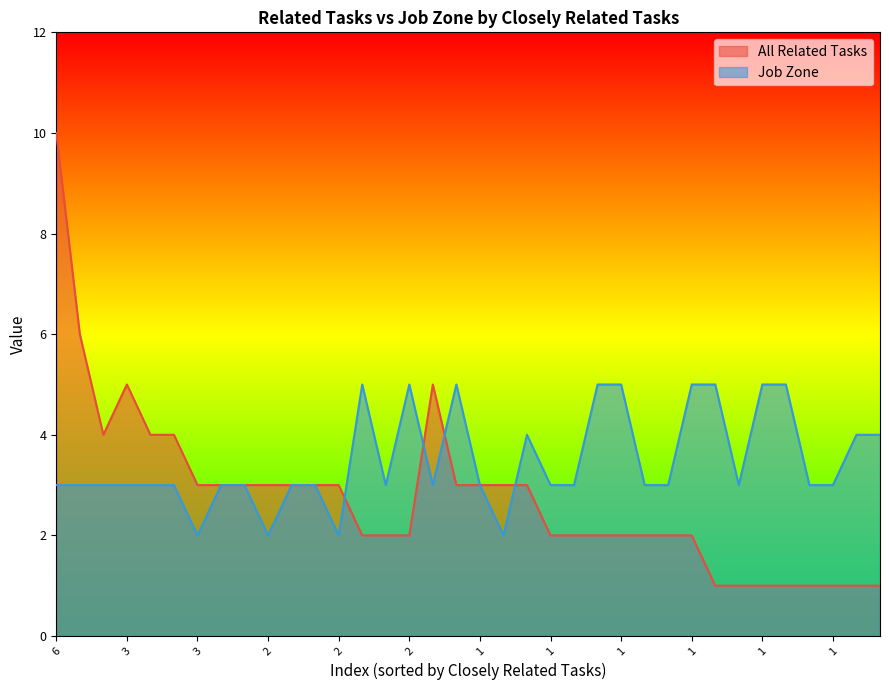

Between which two adjacent categories do All Related Tasks and Job Zone first intersect?

12 and 13